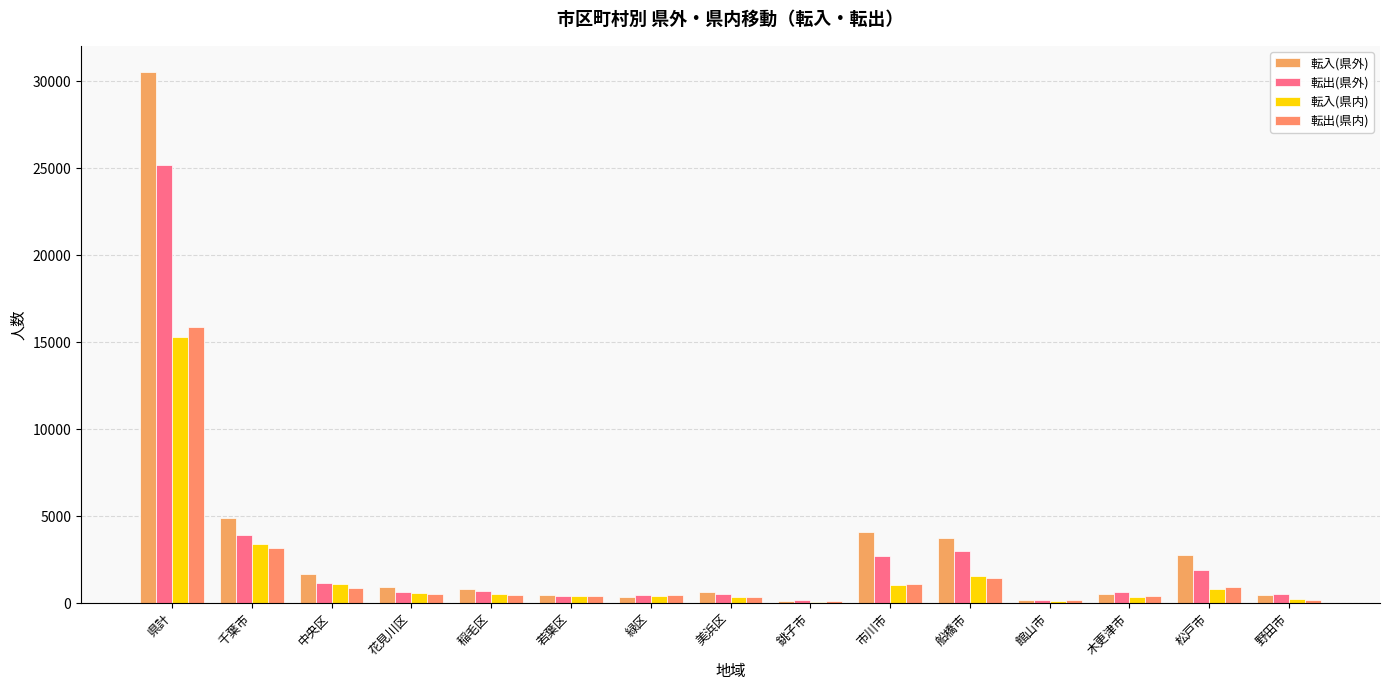

What is the sum of all 転出(県外) values?

42118